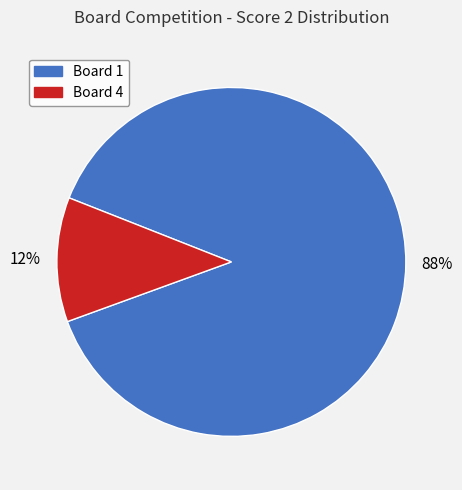

Which slice represents more than half of the pie?

Board 1